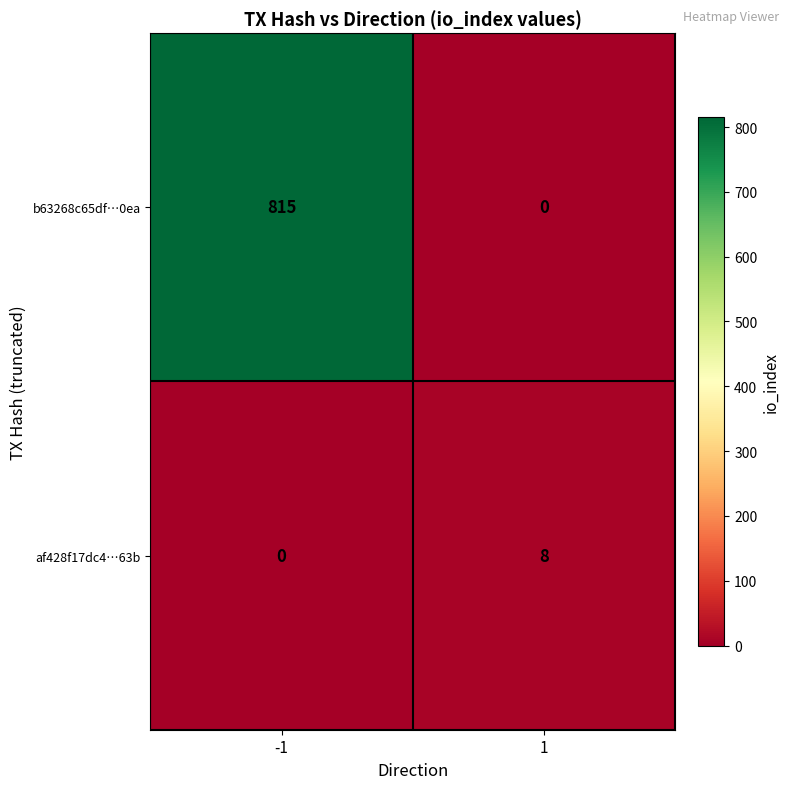

Is it true that b63268c65df…0ea equals 269 at -1?

False